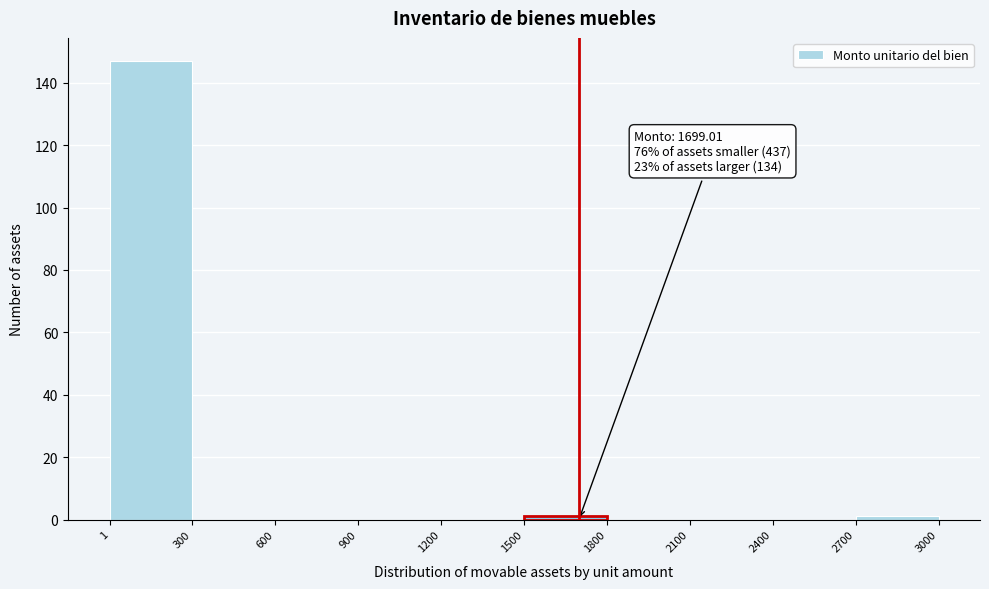

Which range on the x-axis has the tallest bar?

1 to 300